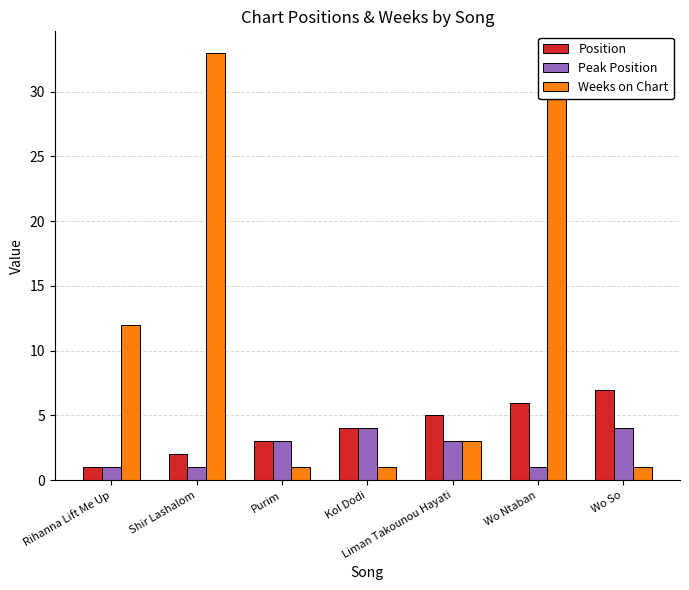

How many values in the Weeks on Chart series are below 3?

3